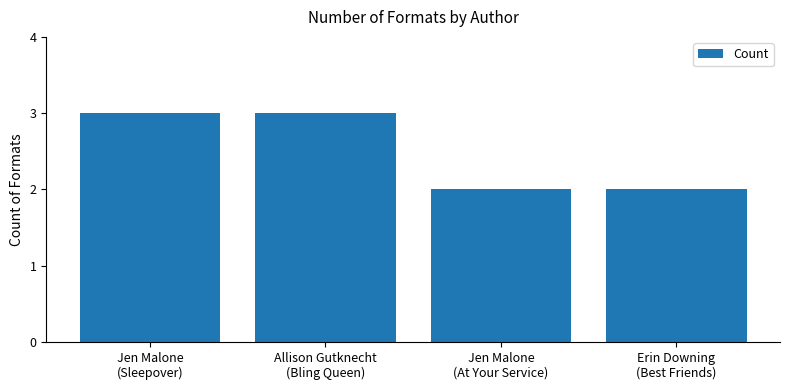

What is the value of the 3rd bar from the left?

2